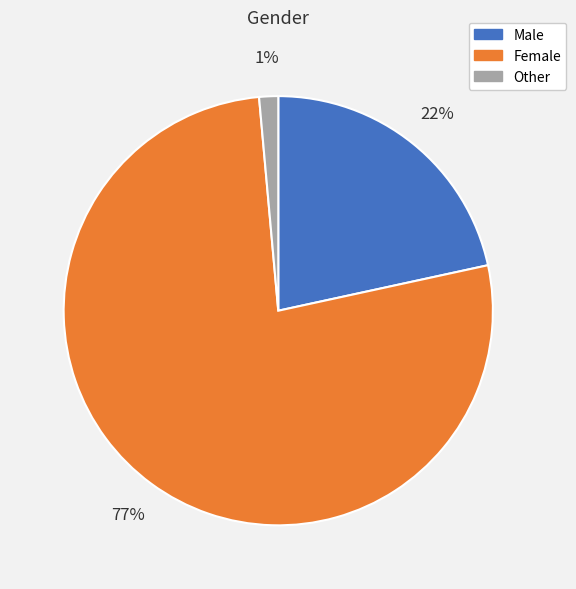

Combined, do Male and Female account for over 50%?

Yes